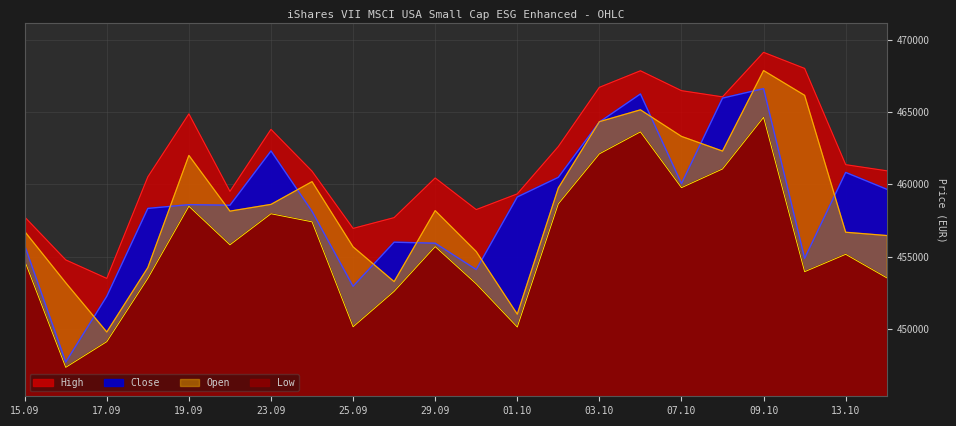

List the series in order of their peak value, lowest first.

Low, Close, Open, High